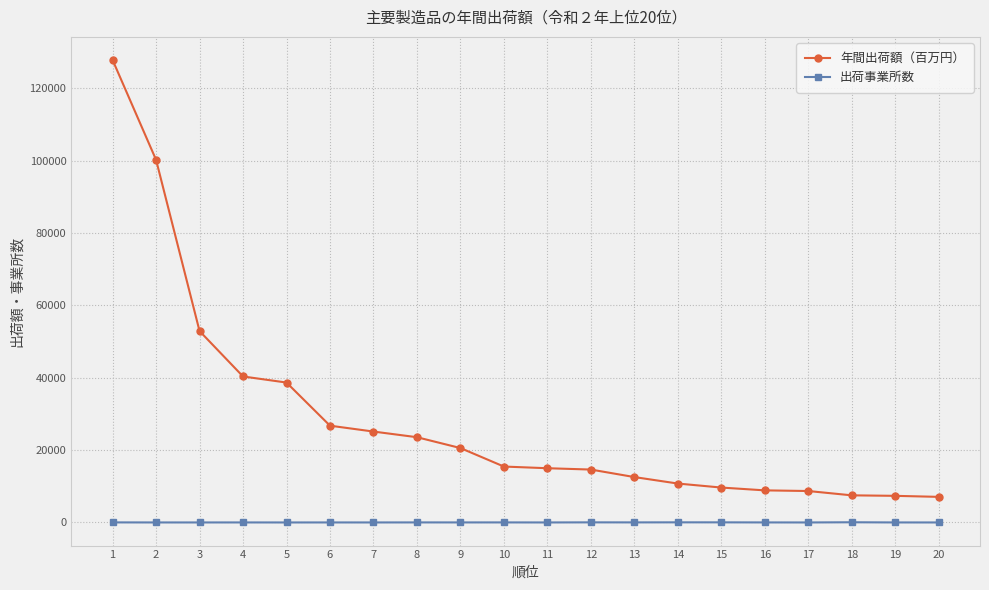

What are all the series names shown in the legend?

年間出荷額（百万円）, 出荷事業所数